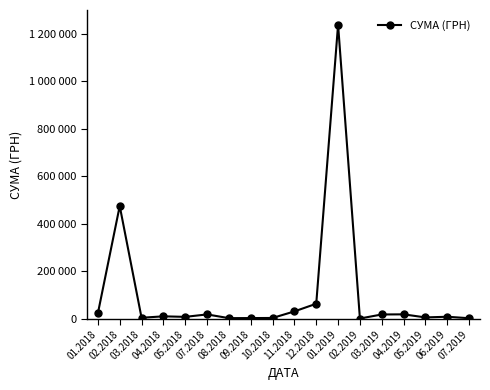

Between 06.2019 and 10.2018, which is larger?

06.2019